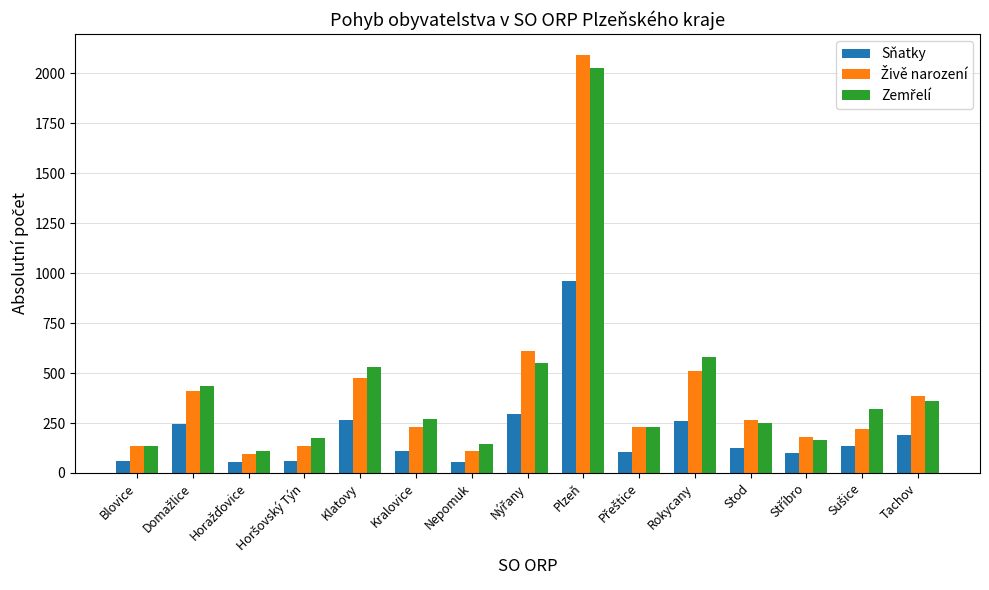

At which category is the sum across all series the highest?

Plzeň